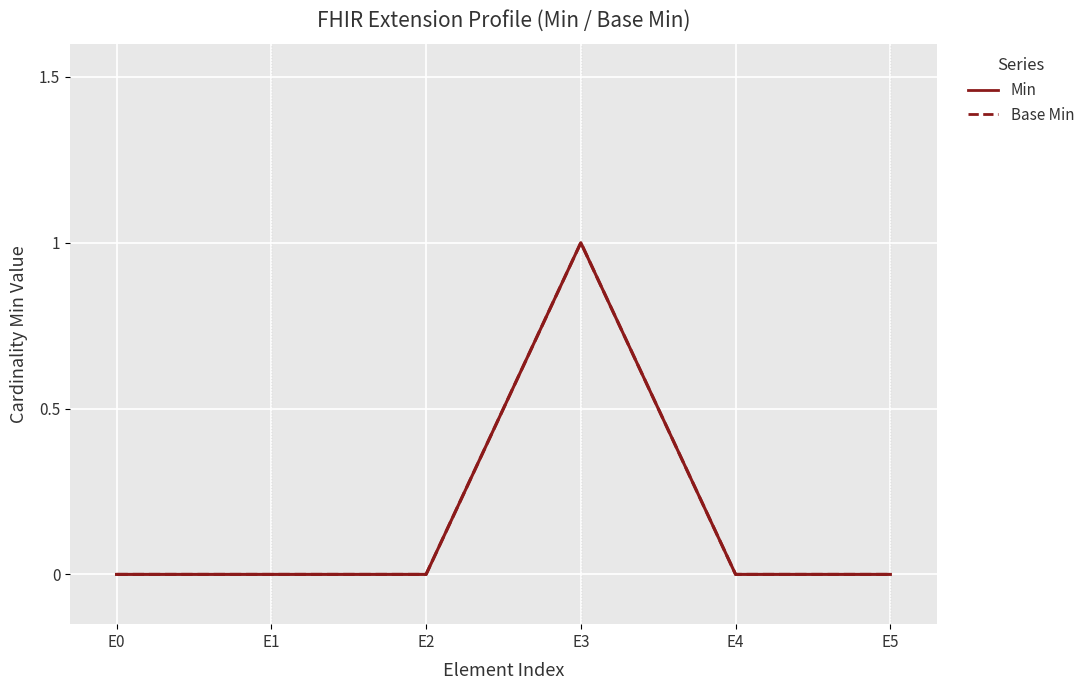

True or false: Base Min has a value of -1 at E2.

False